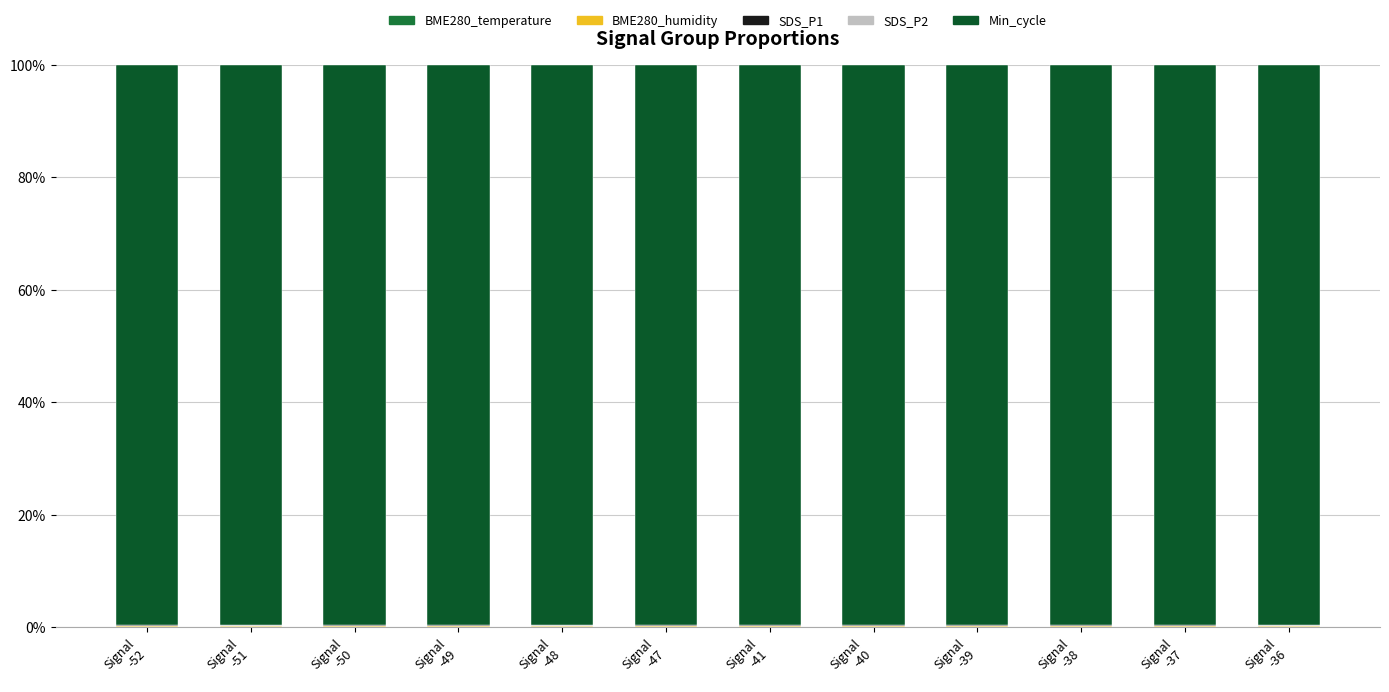

What is the label of the 12th bar from the right?

Signal
-52